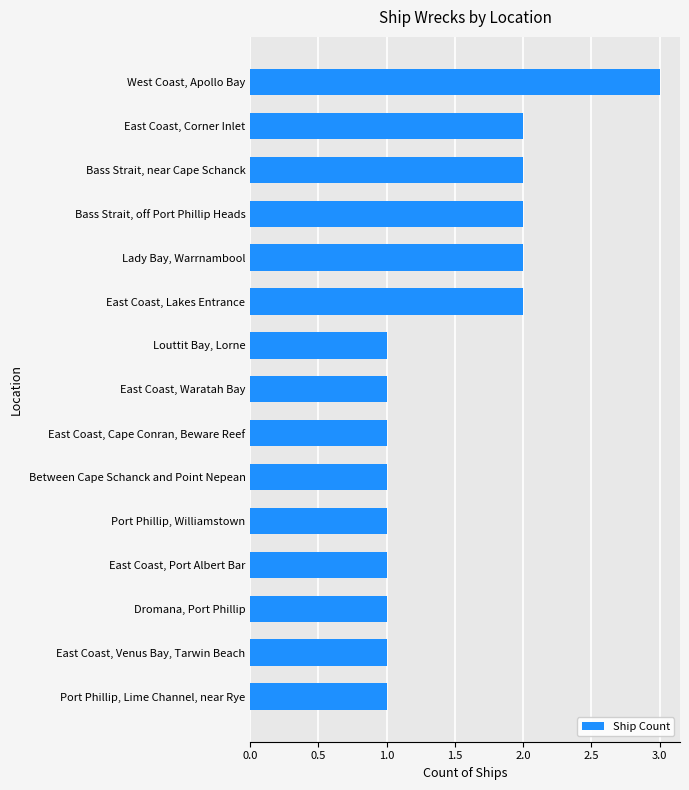

How many data points does each series have?

15